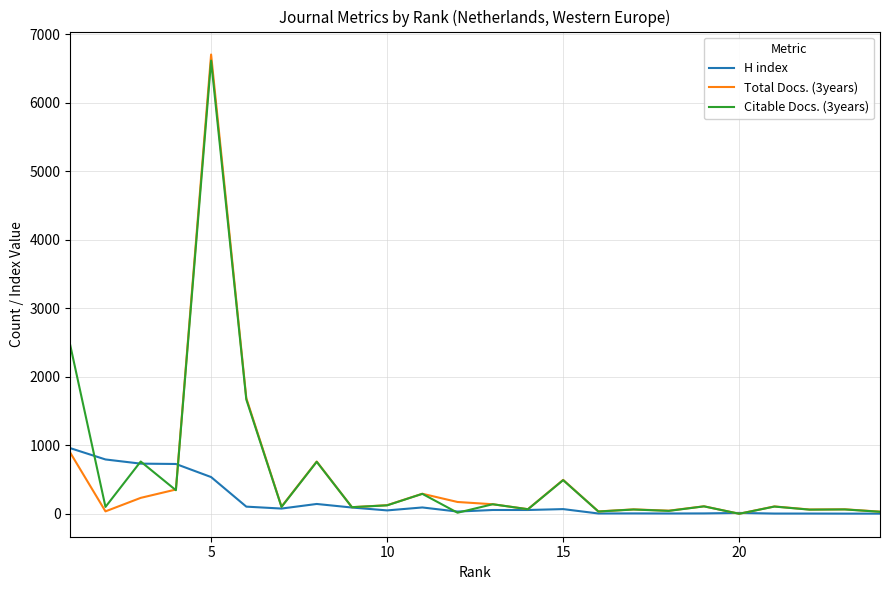

What is the highest value of the H index series?

958